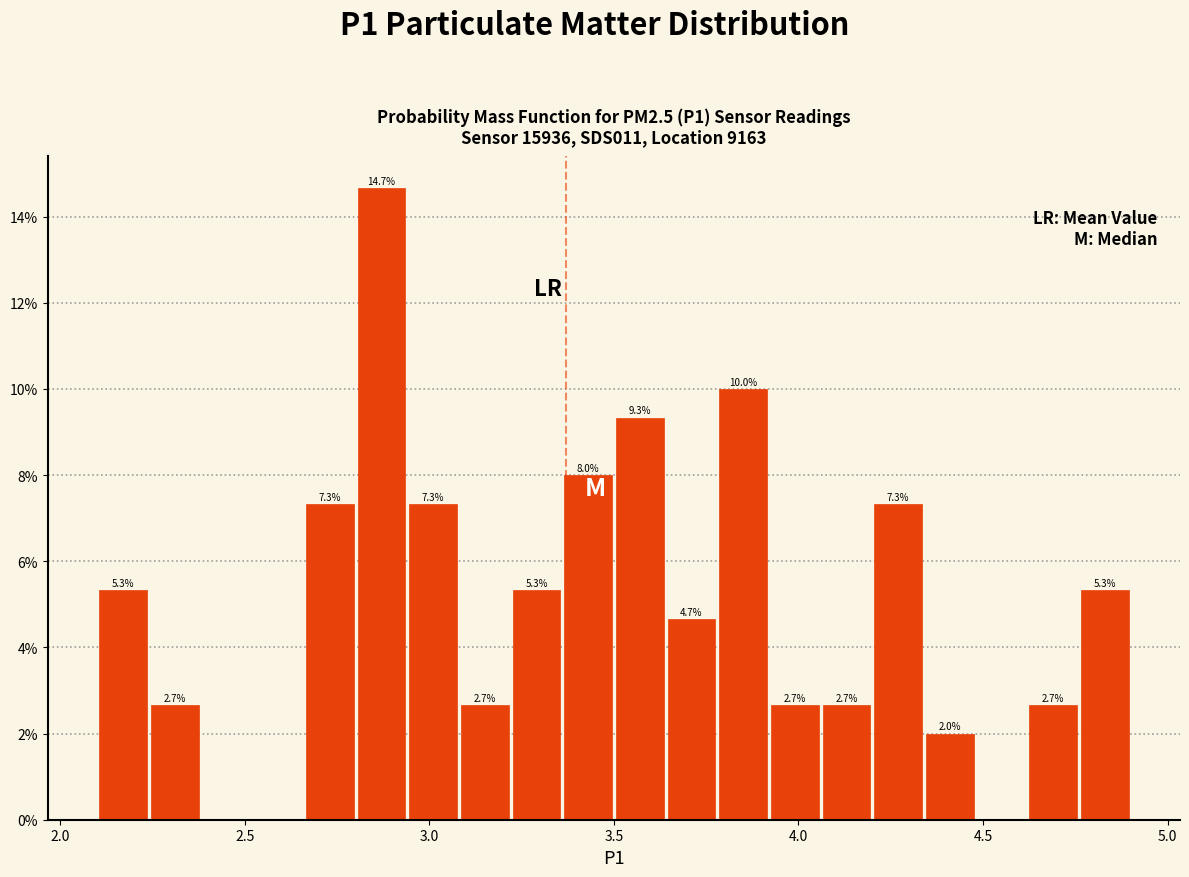

Read against the x-axis, roughly where is the centre of the tallest bar?

2.85